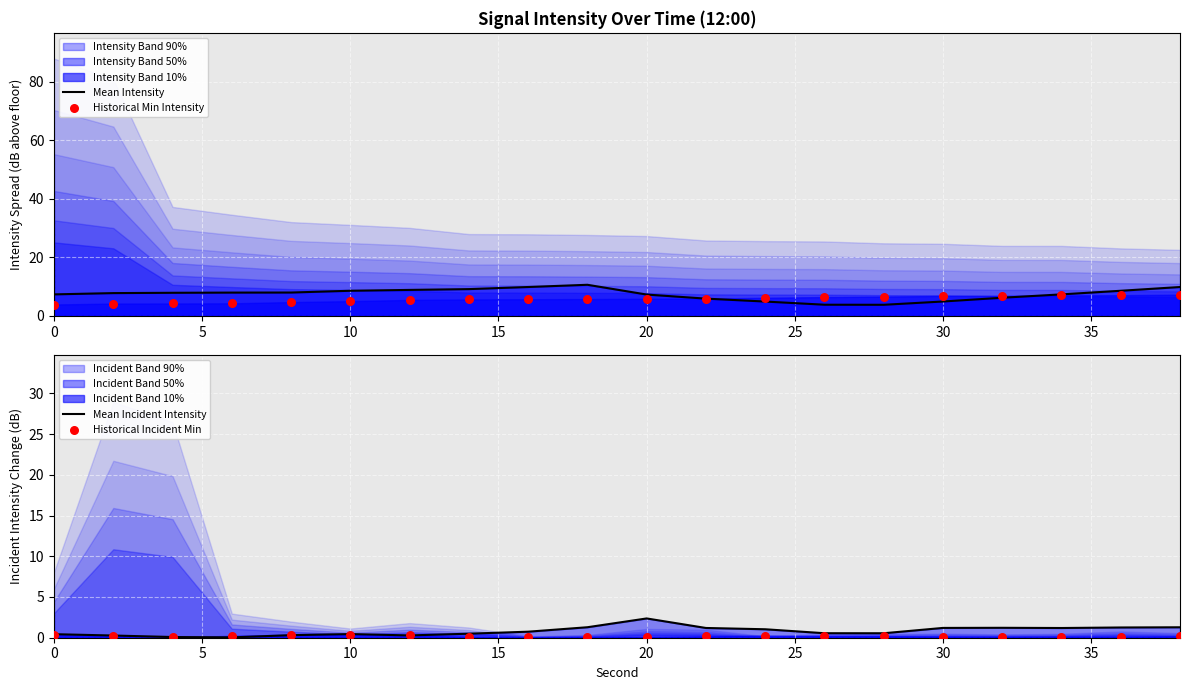

Is the value of Historical Min Intensity at 17 greater than the value of Mean Incident Intensity at 35?

Yes